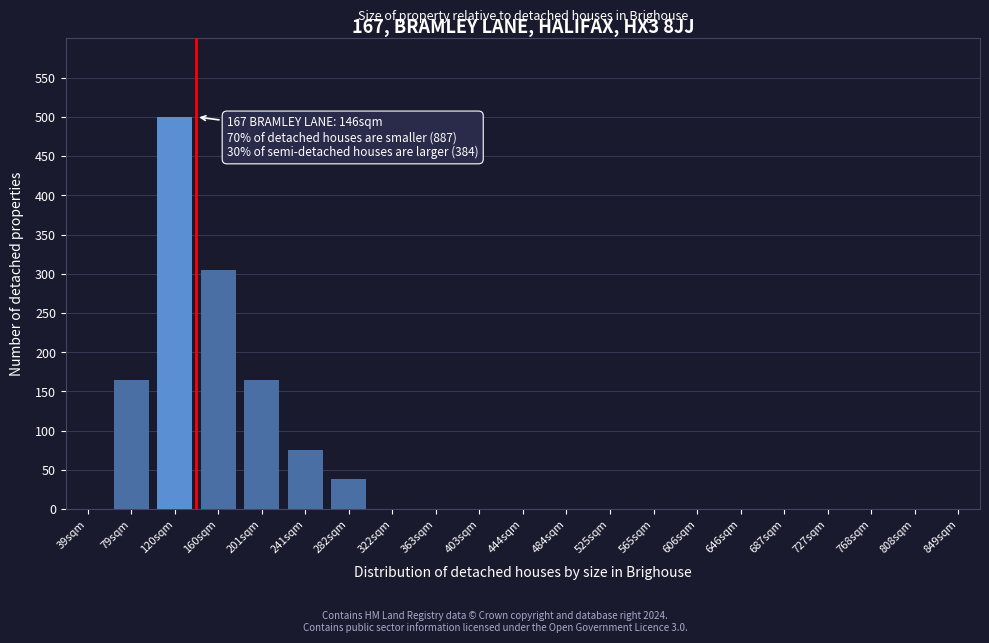

Reading left to right, extract all data points from this chart.

39sqm=0	79sqm=165	120sqm=500	160sqm=305	201sqm=165	241sqm=75	282sqm=38	322sqm=0	363sqm=0	403sqm=0	444sqm=0	484sqm=0	525sqm=0	565sqm=0	606sqm=0	646sqm=0	687sqm=0	727sqm=0	768sqm=0	808sqm=0	849sqm=0